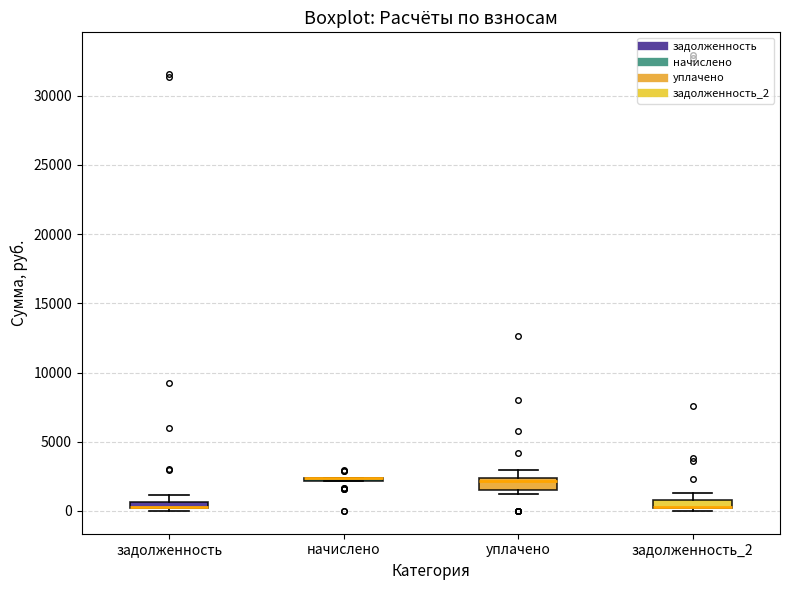

Where does the median line of the box for уплачено sit on the y-axis? The values are not printed on the chart, so give them approximately, as read against the axis.

2000